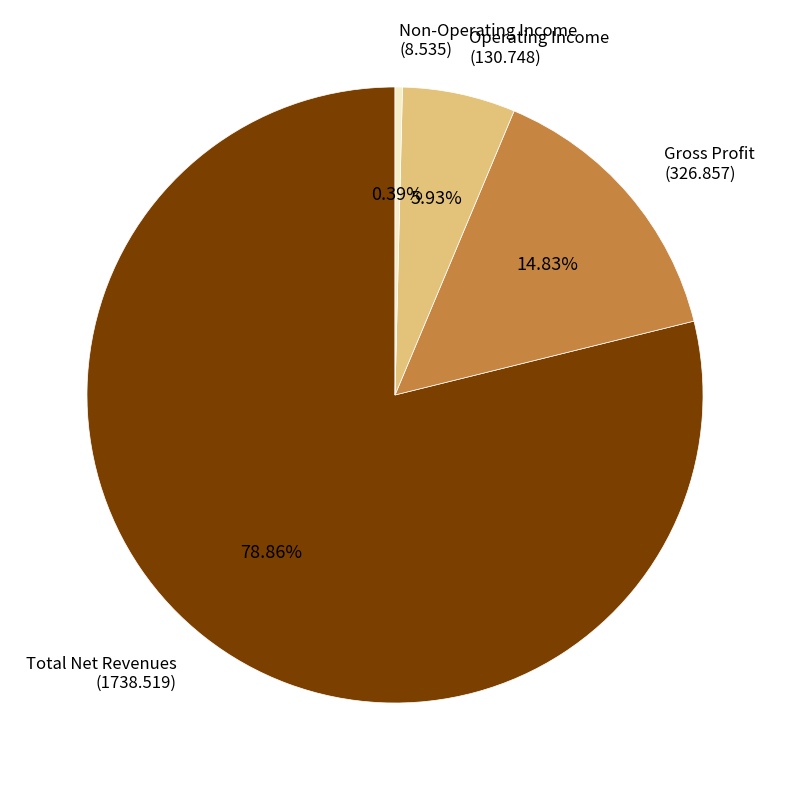

Does any single category account for the majority?

Yes